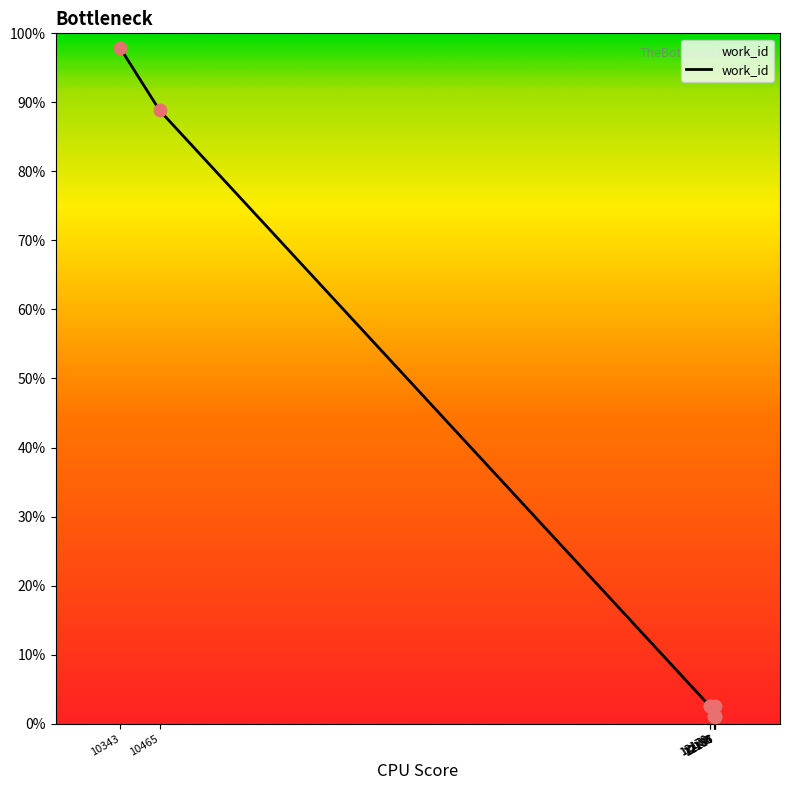

Approximately how many times larger is the value at 12186 compared to 12170?

0.4